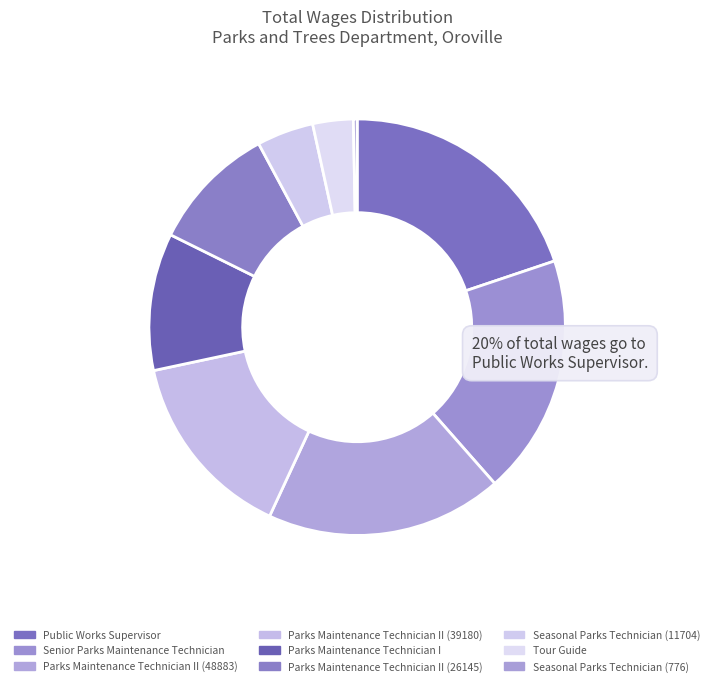

How many slices are in this pie chart?

9